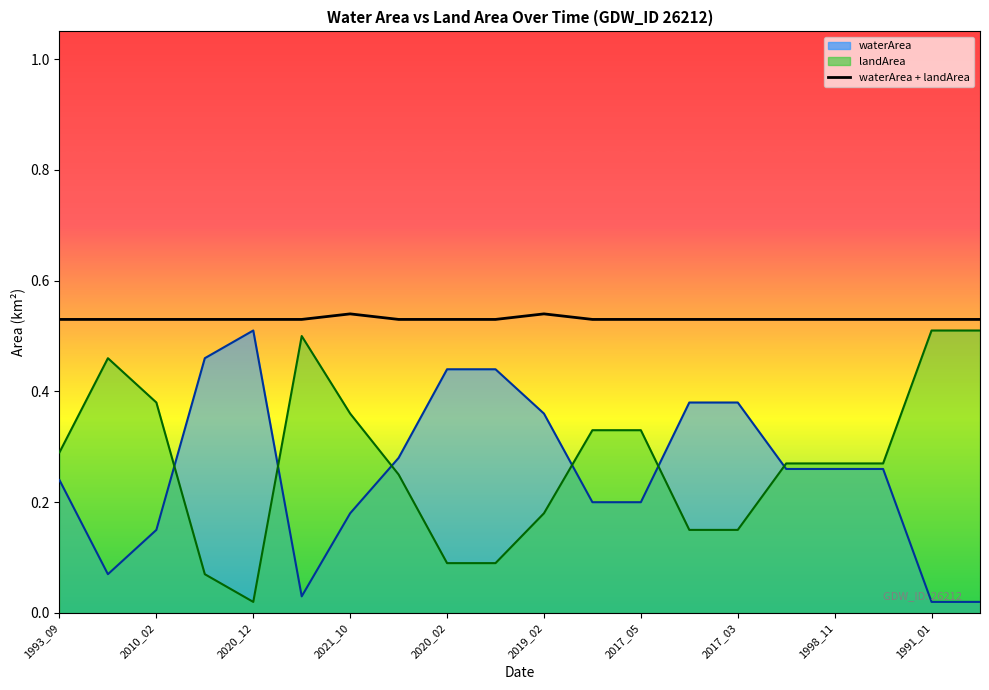

Is it true that the value at 2017_05 is 0.3?

False